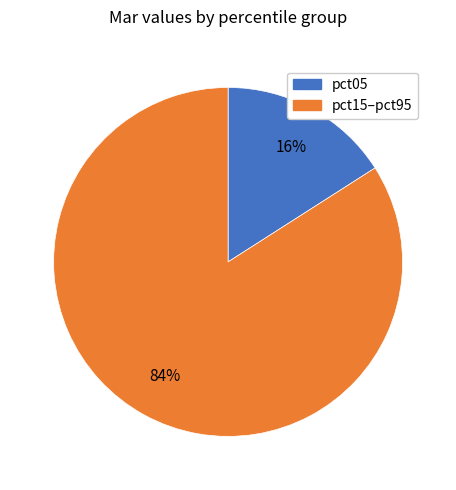

Is there a majority slice in this chart?

Yes